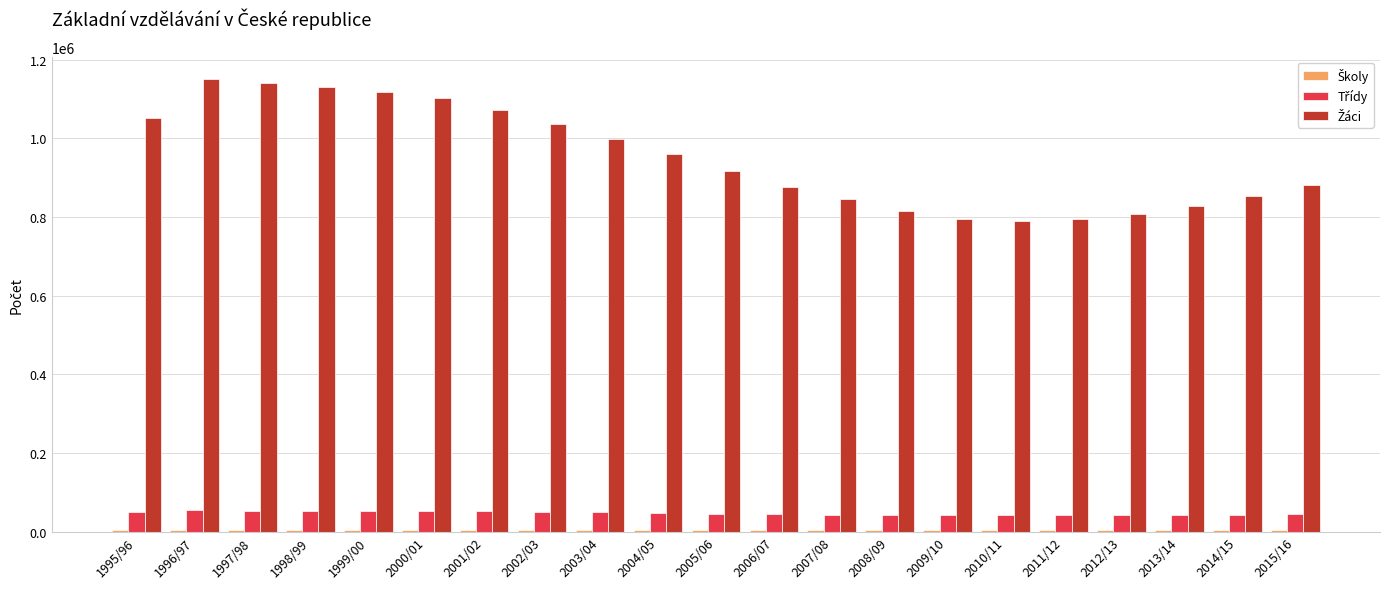

Where is Školy nearest to the value 4574?

2005/06